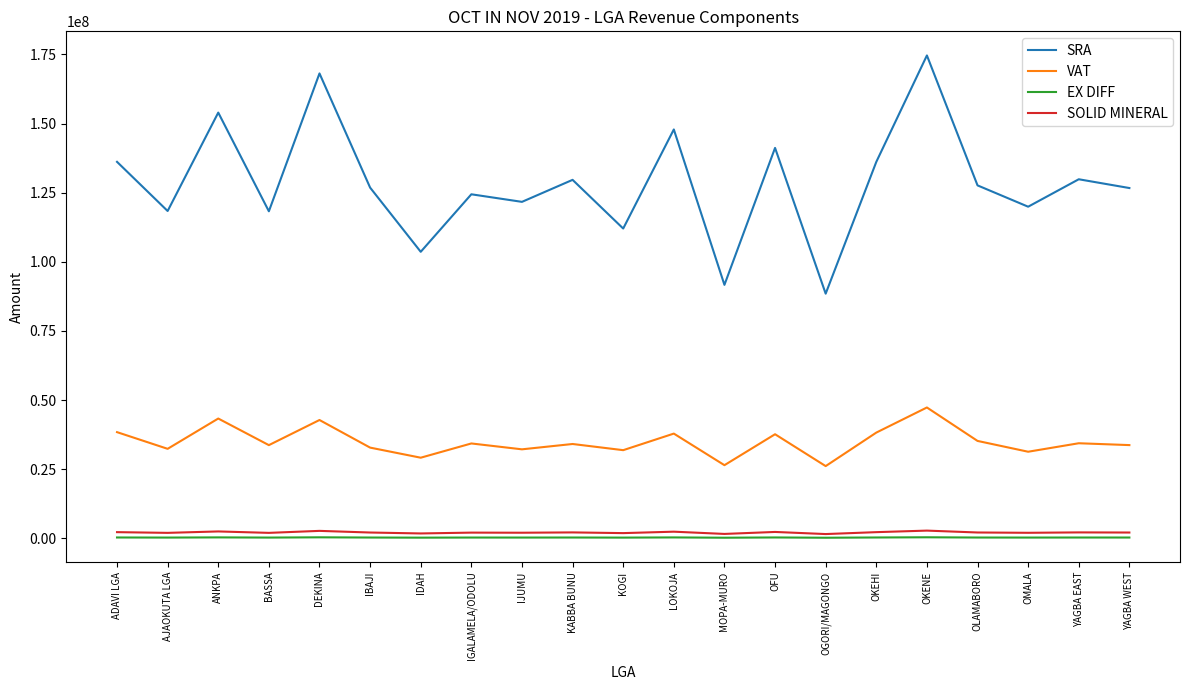

Does the chart have visible grid lines?

No